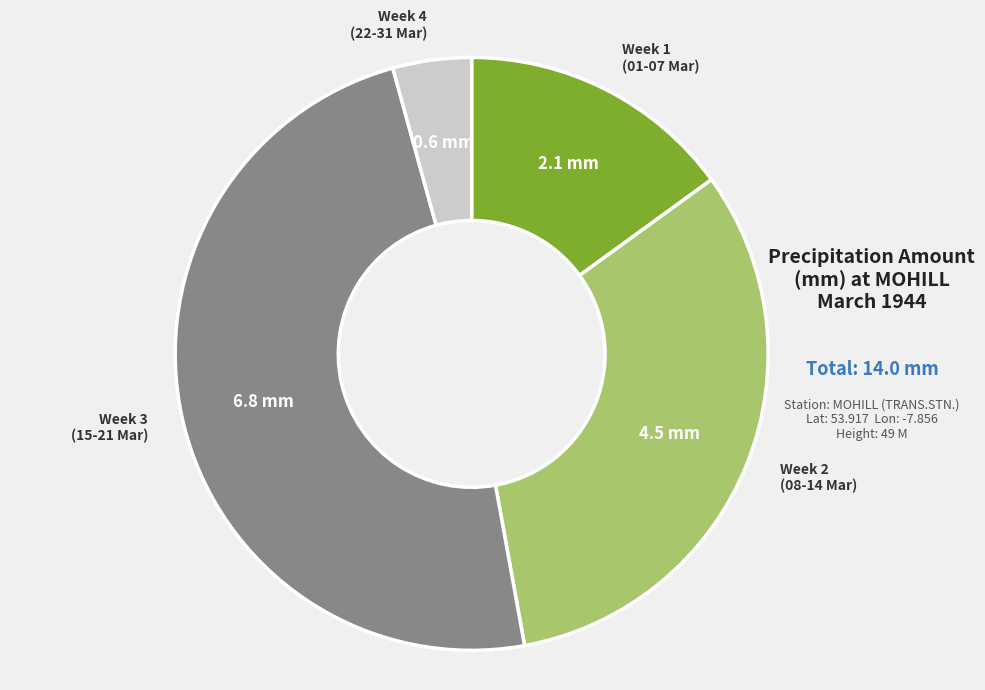

Is there a majority slice in this chart?

No